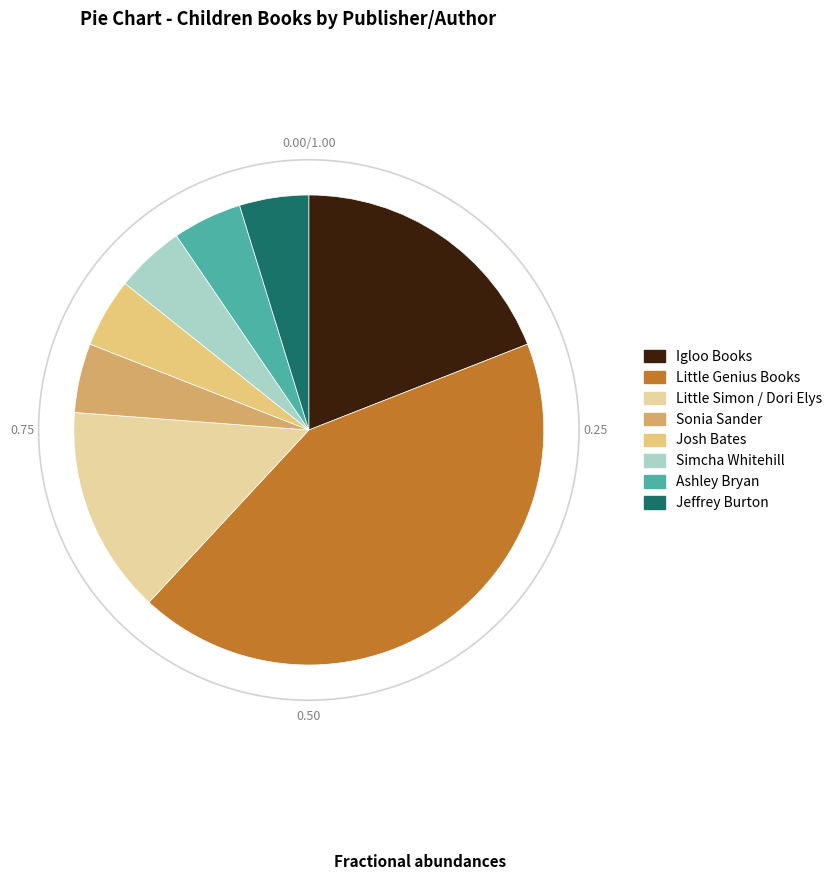

Which category has the biggest portion of the pie?

Little Genius Books (179754279)